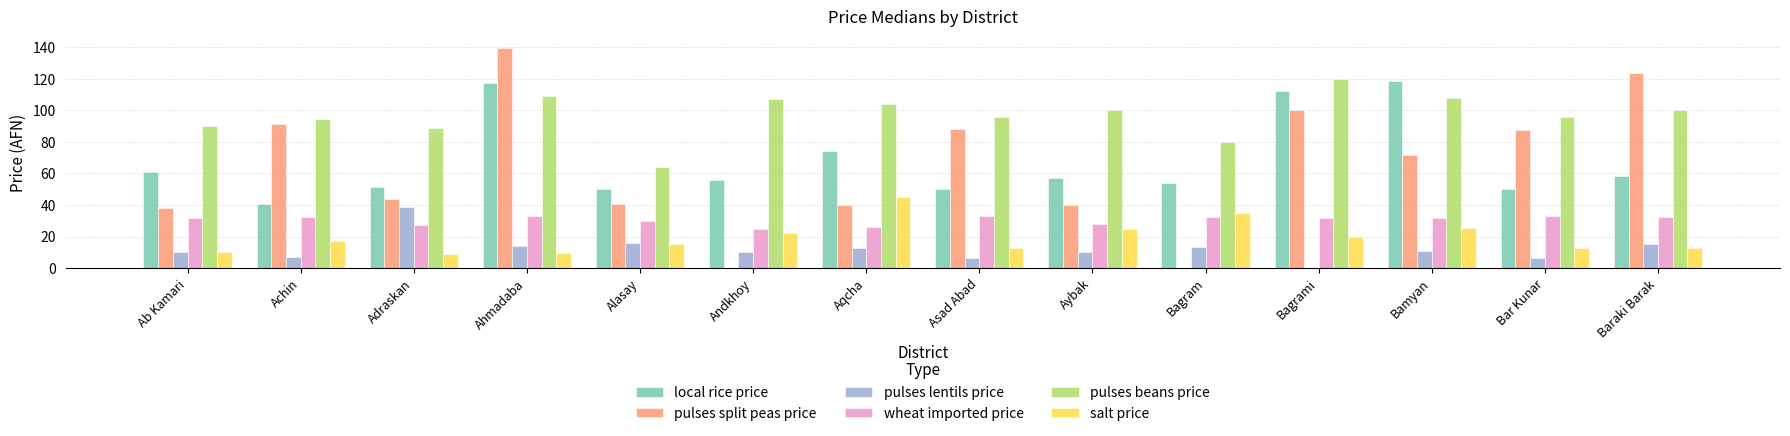

How many groups of bars are there?

14